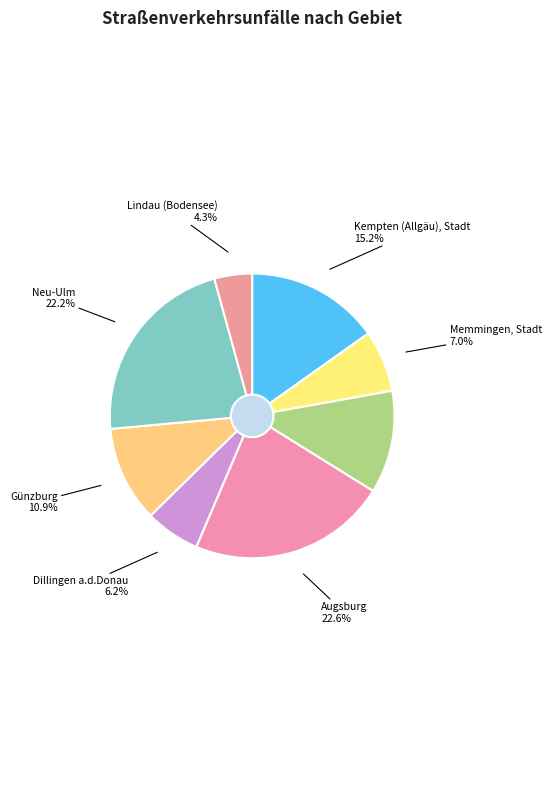

To the nearest percent, what percentage of the pie is Lindau (Bodensee)?

4%